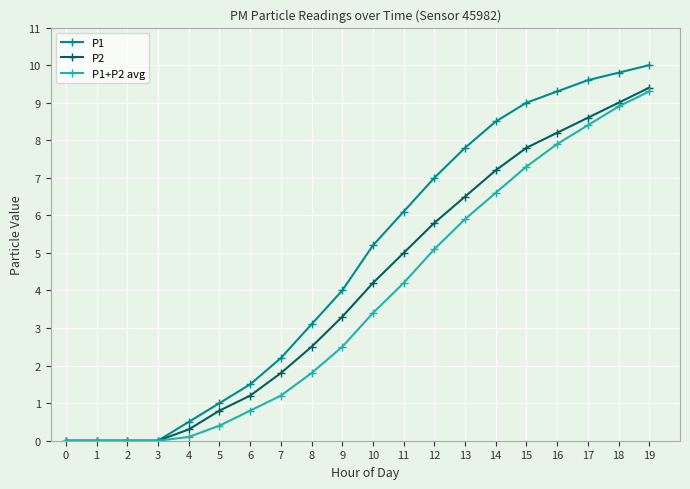

At which label is P2 closest to 4?

10